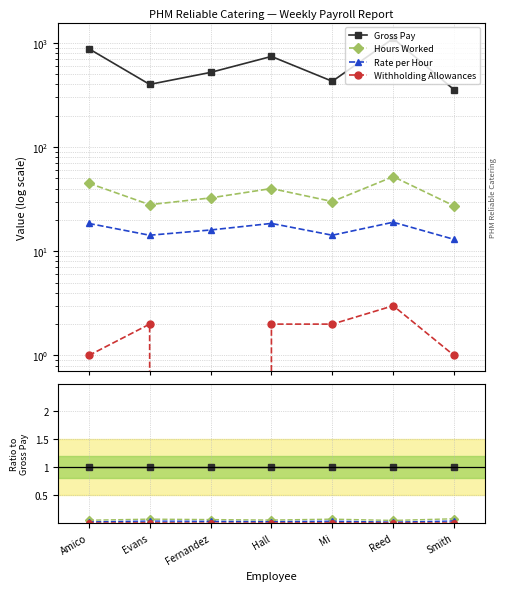

What is the label of the 3rd point from the left?

Fernandez